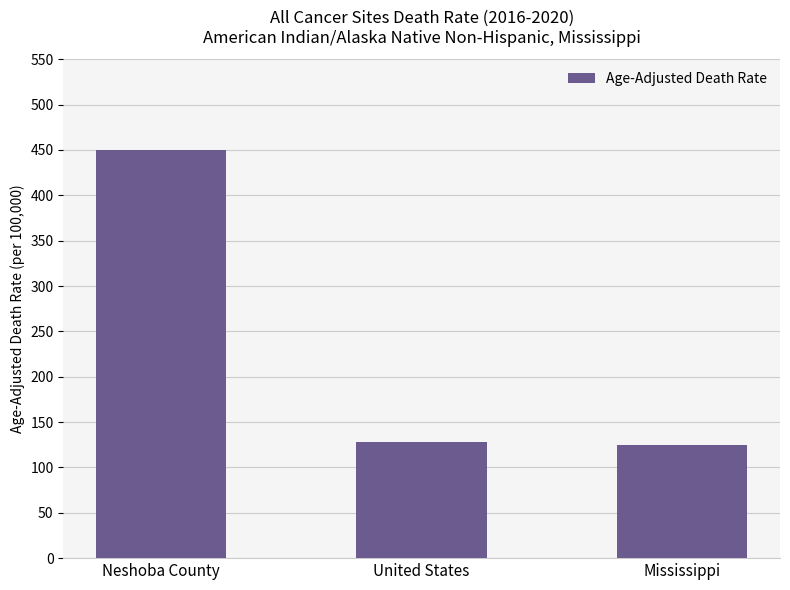

Count the number of data series in this chart.

1